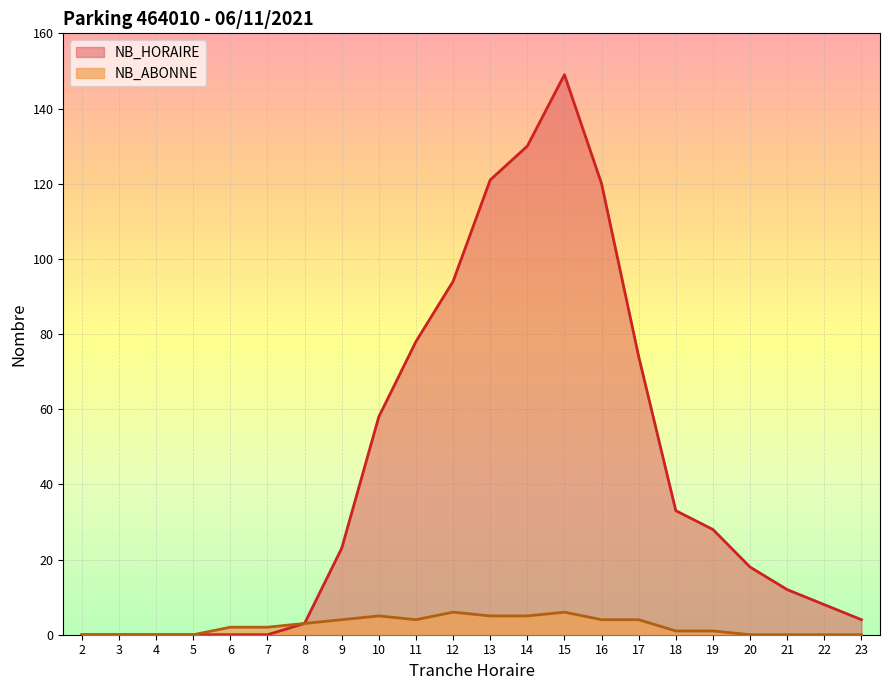

True or false: NB_ABONNE and NB_HORAIRE intersect in this chart.

False